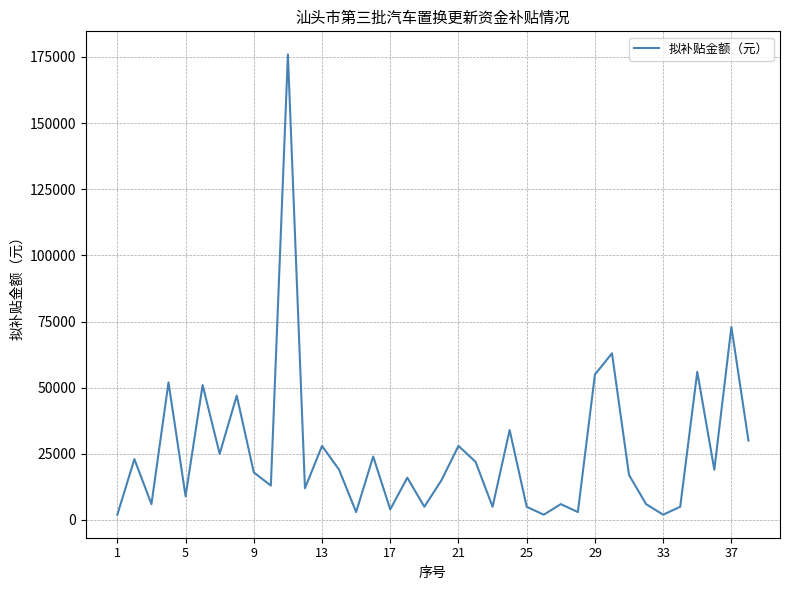

Is this an area chart (filled region under the line)?

No